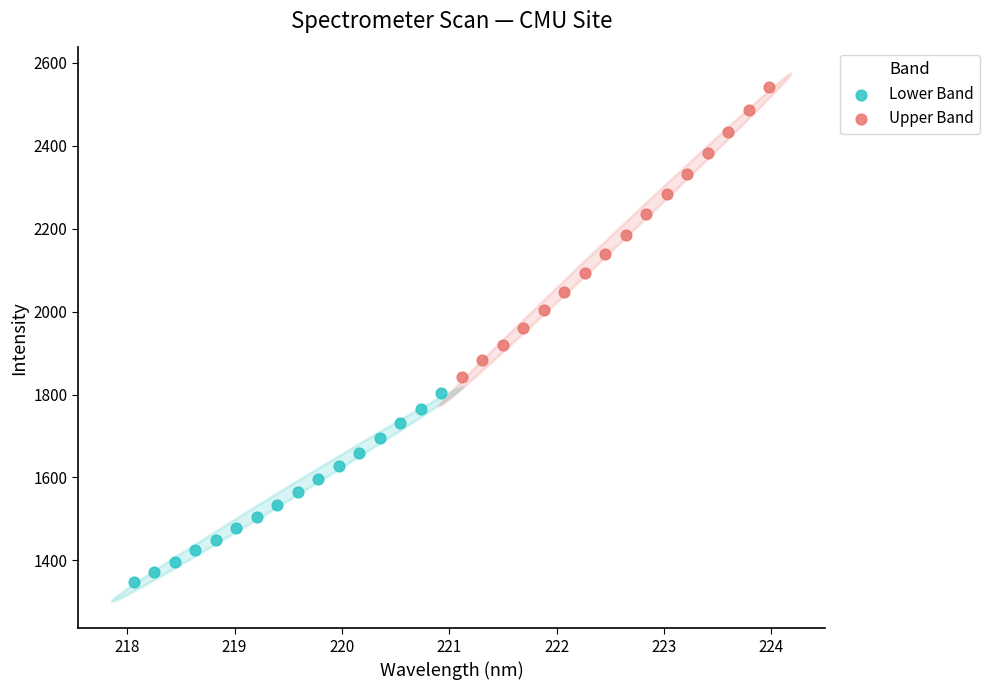

Which series has the widest spread of Y values?

Upper Band